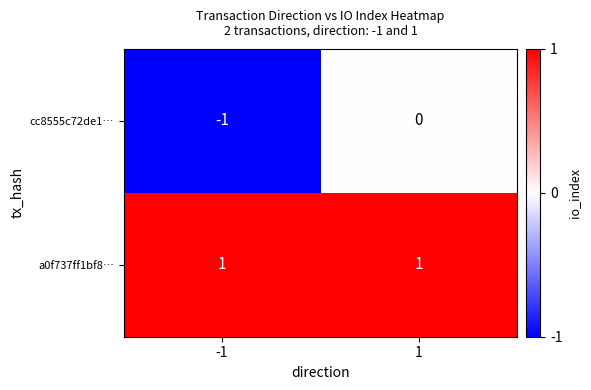

True or false: a0f737ff1bf8… has a value of 1 at -1.

True